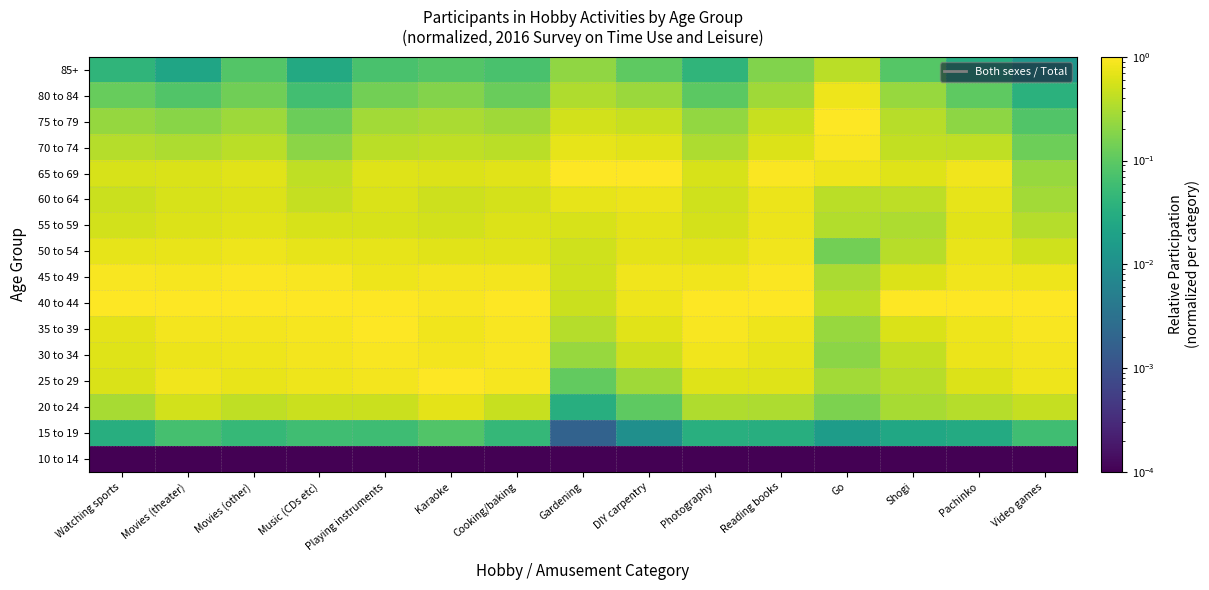

Between Pachinko and Movies (theater), which is larger?

Pachinko